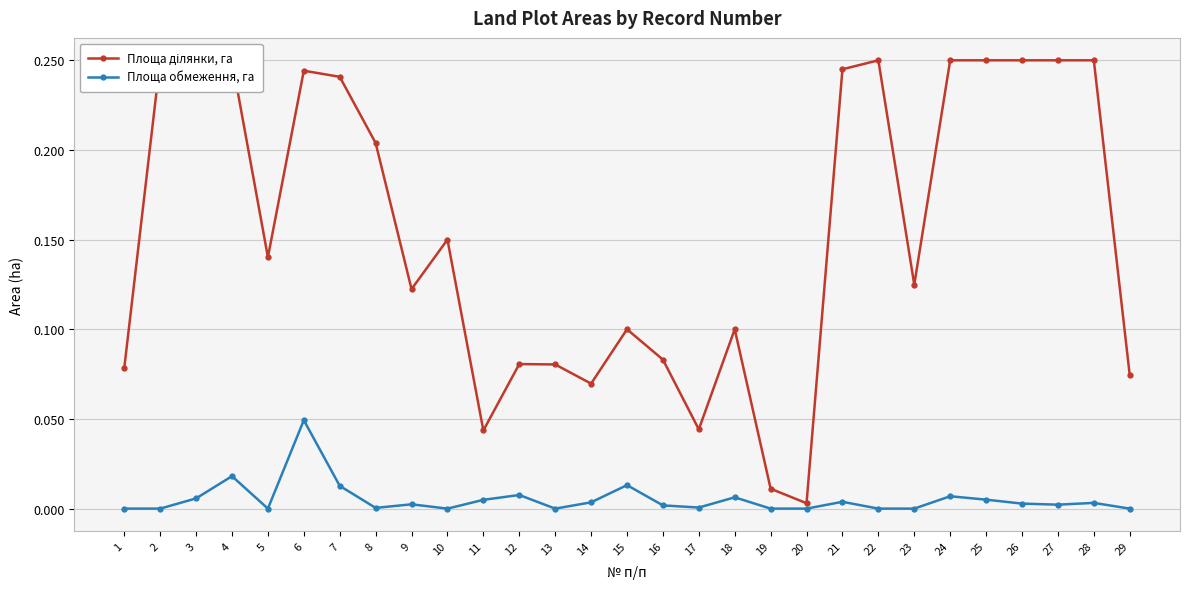

Which series has the largest total across all categories?

Площа ділянки, га